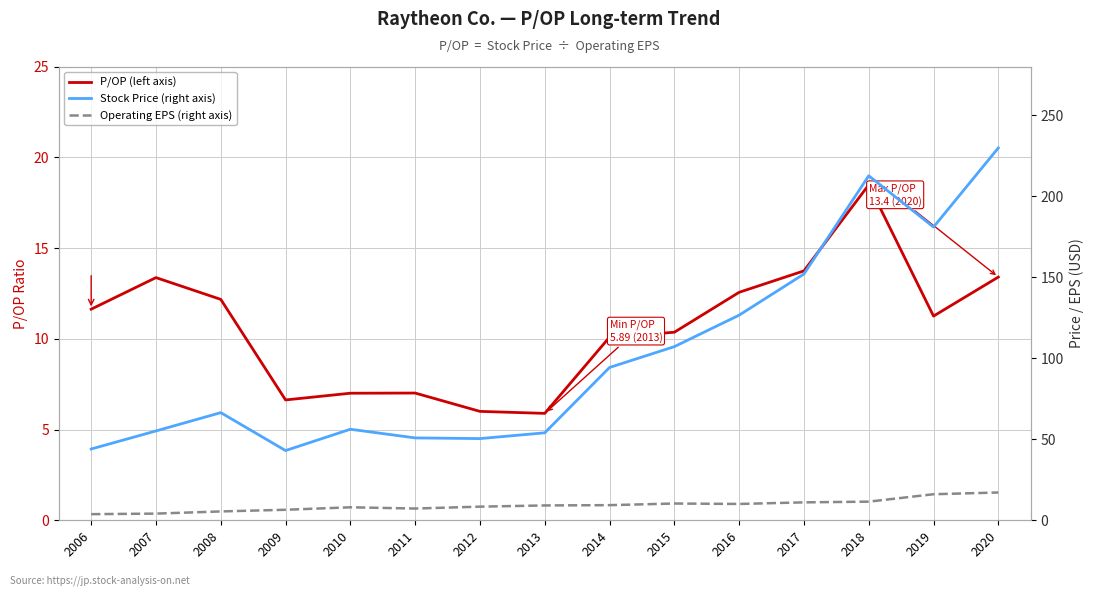

Reading left to right, what are all the values shown in this chart?

P/OP (left axis): 2006=11.6	2007=13.4	2008=12.2	2009=6.6	2010=7.0	2011=7.0	2012=6.0	2013=5.9	2014=10.1	2015=10.4	2016=12.6	2017=13.7	2018=18.5	2019=11.2	2020=13.4
Stock Price (right axis): 2006=44.0	2007=55.1	2008=66.4	2009=43.0	2010=56.2	2011=50.8	2012=50.4	2013=54.0	2014=94.3	2015=107.2	2016=126.6	2017=152.0	2018=212.6	2019=180.9	2020=229.8
Operating EPS (right axis): 2006=3.8	2007=4.1	2008=5.5	2009=6.5	2010=8.0	2011=7.2	2012=8.4	2013=9.2	2014=9.3	2015=10.3	2016=10.1	2017=11.1	2018=11.5	2019=16.1	2020=17.1